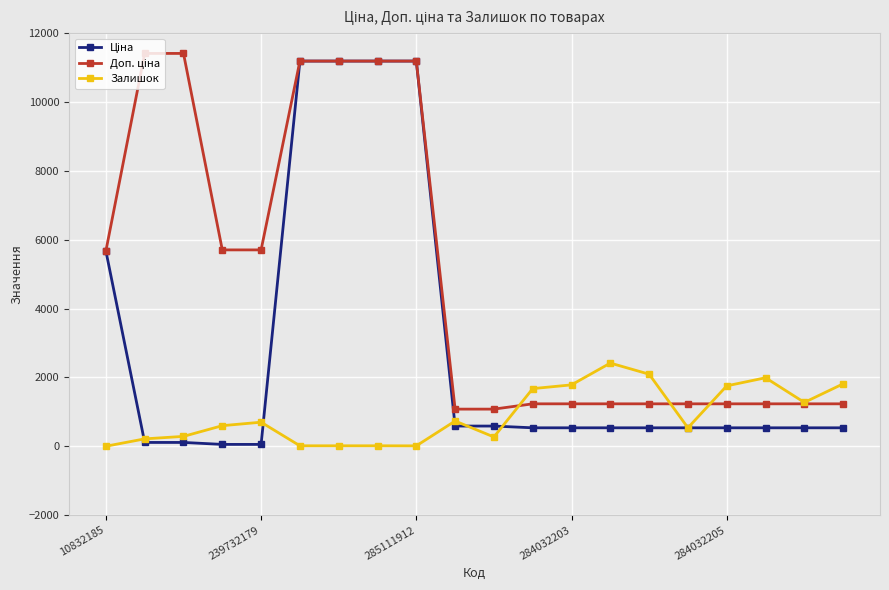

What is the maximum value shown in the chart?

11410.0